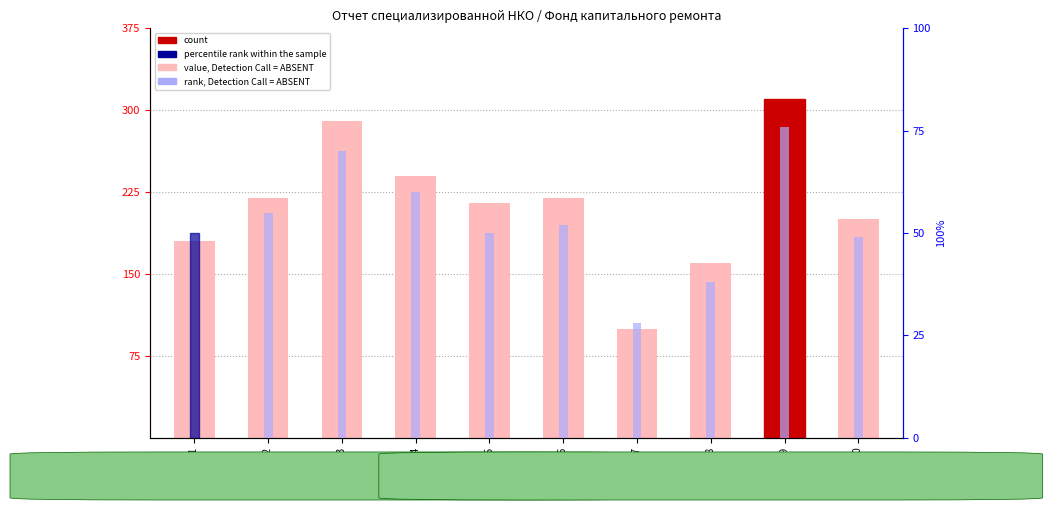

Between Фонд 6 and Фонд 7, which is larger?

Фонд 6